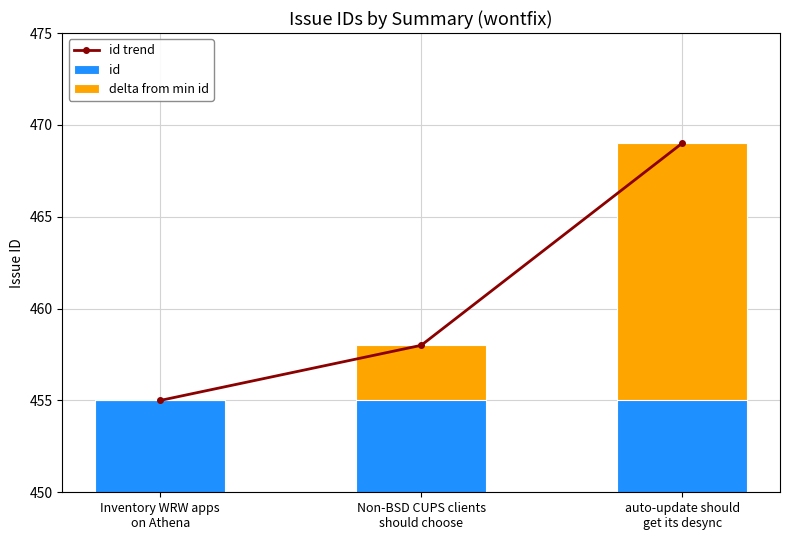

How many delta from min id values are between 0 and 14?

3